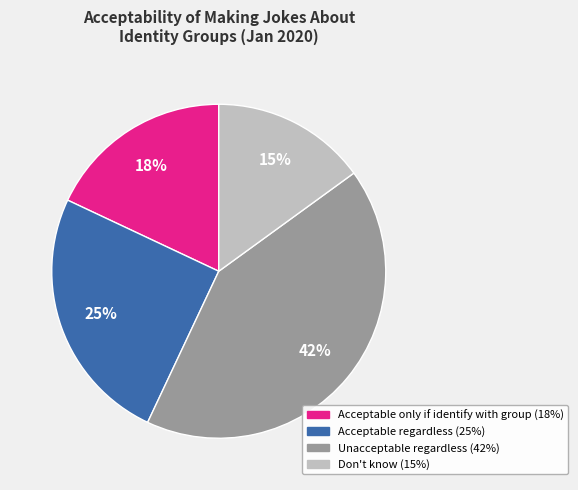

To the nearest percent, what is the difference between the largest and smallest slice percentages?

27%